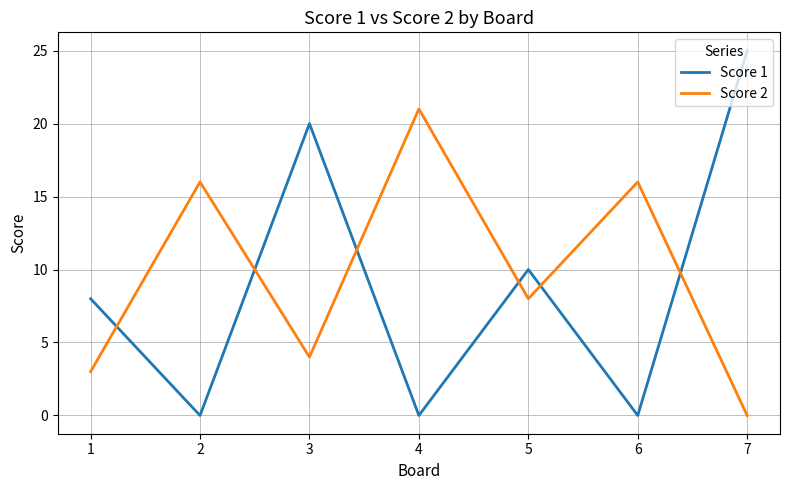

Which series ends up on top after the final intersection of Score 2 and Score 1?

Score 1